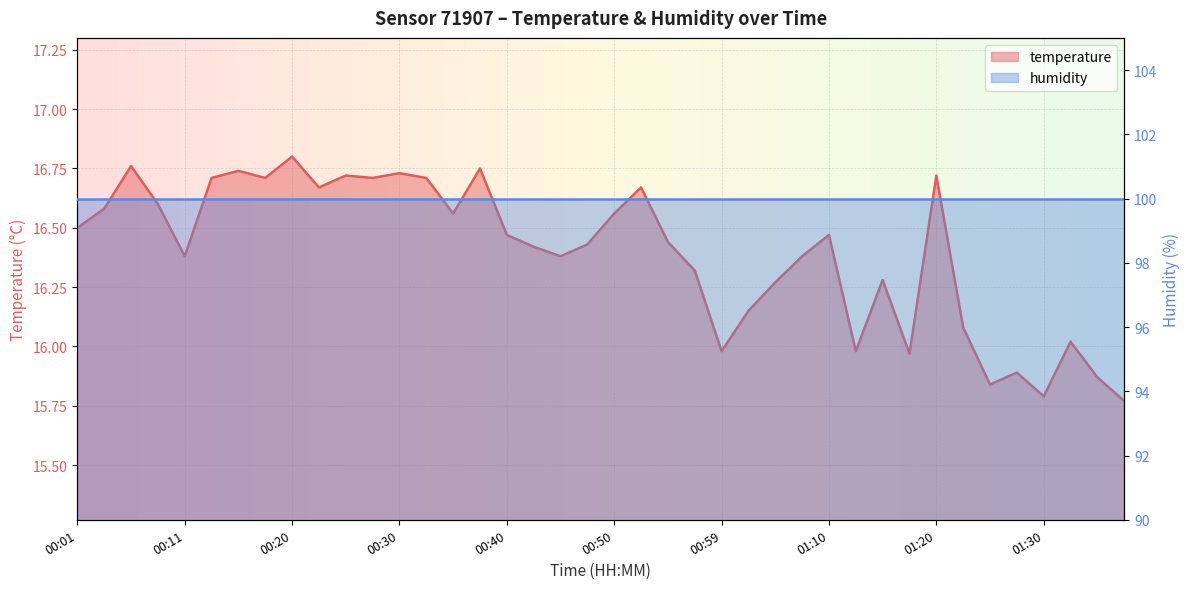

Does the chart display data point markers on the line(s)?

No